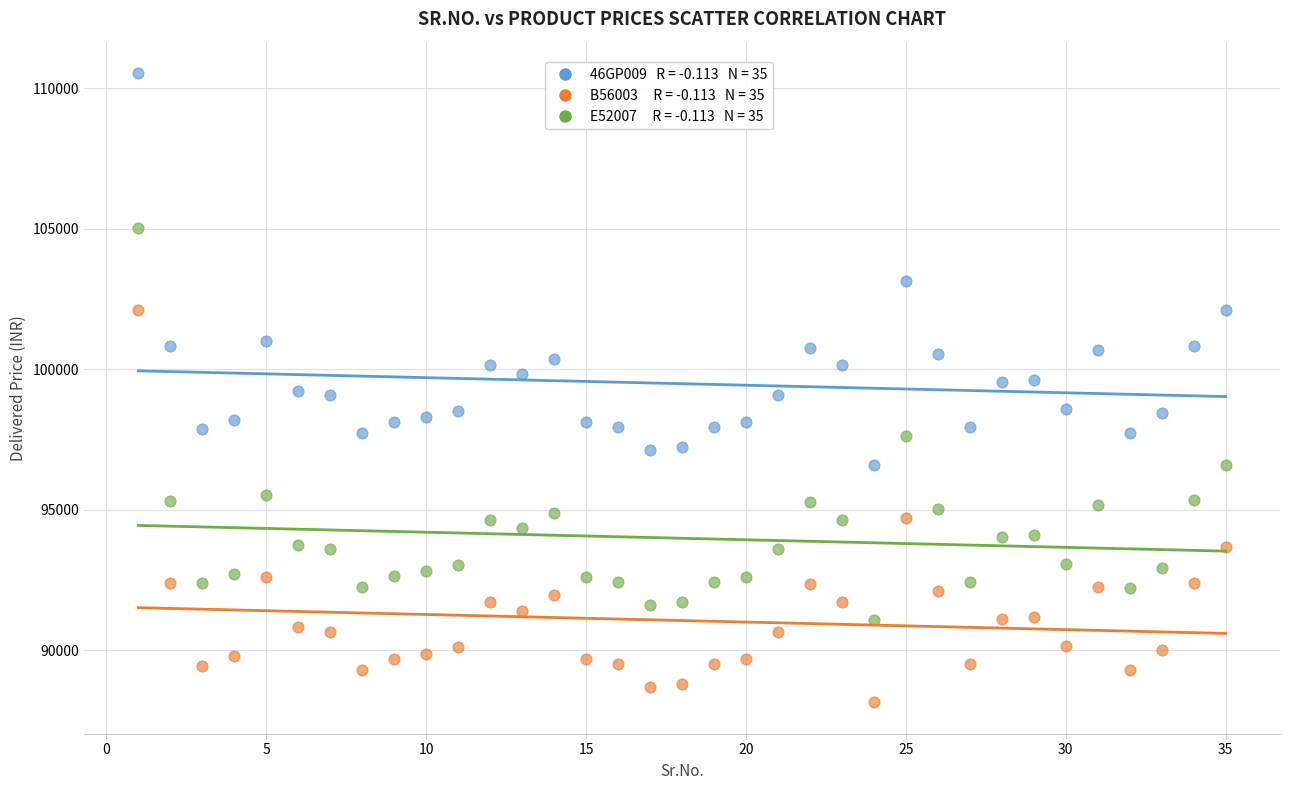

Across all data points, what is the range of X values (max minus min)?

34